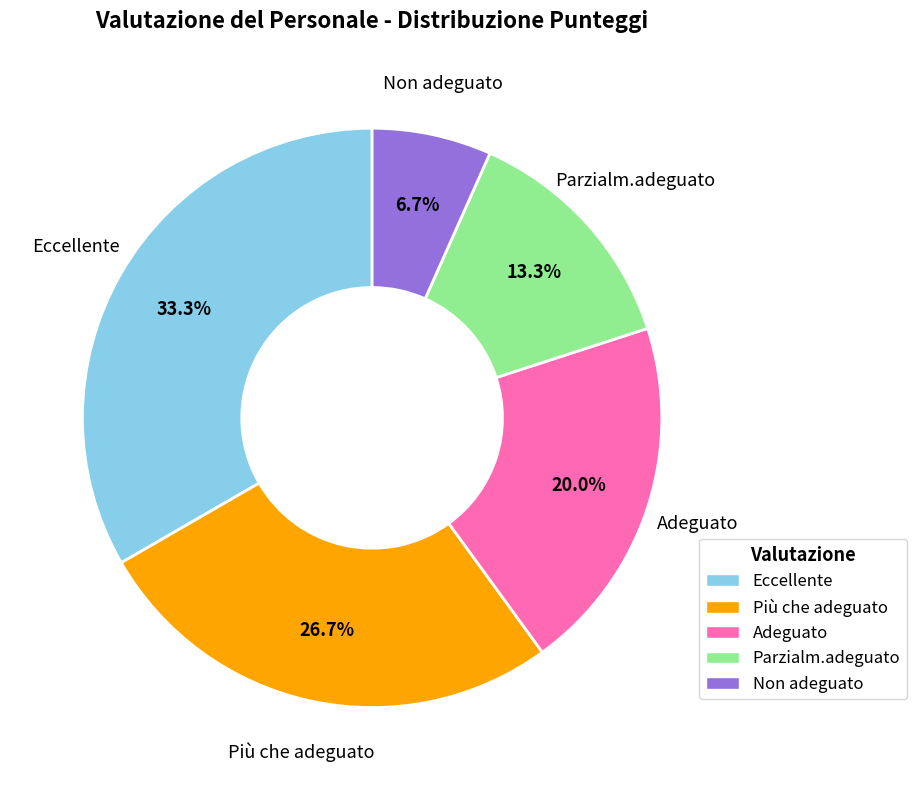

To the nearest percent, what is the combined percentage of Eccellente and Adeguato?

53%